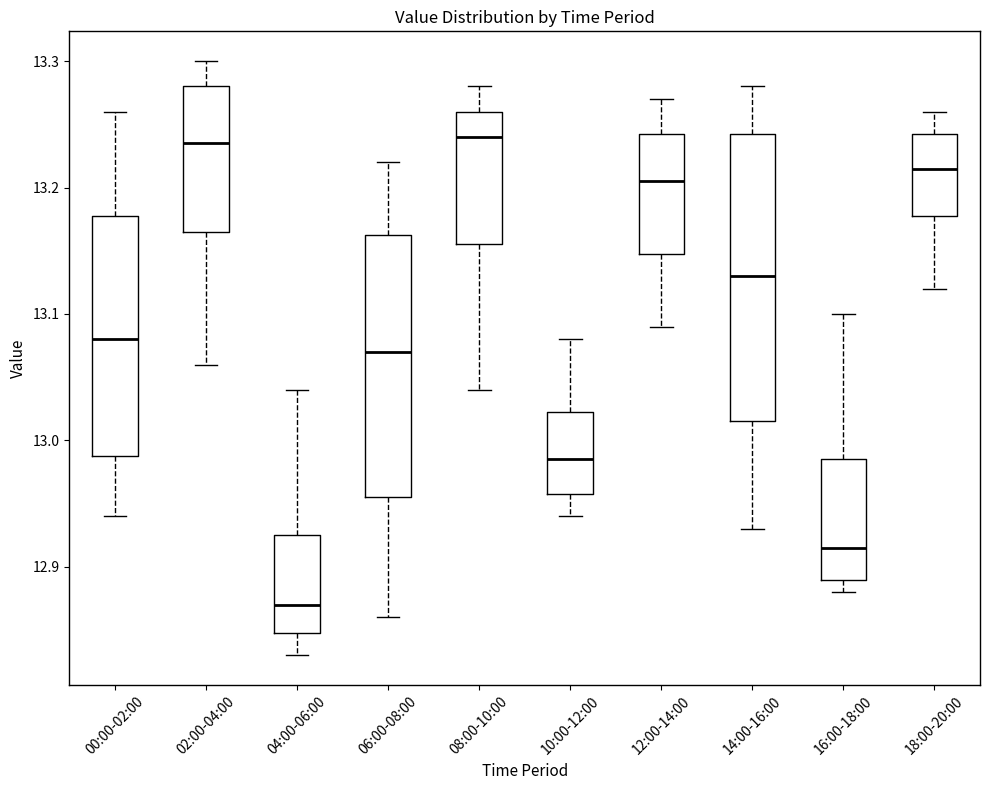

Comparing the boxes themselves (not the whiskers), which one is the tallest?

14:00-16:00